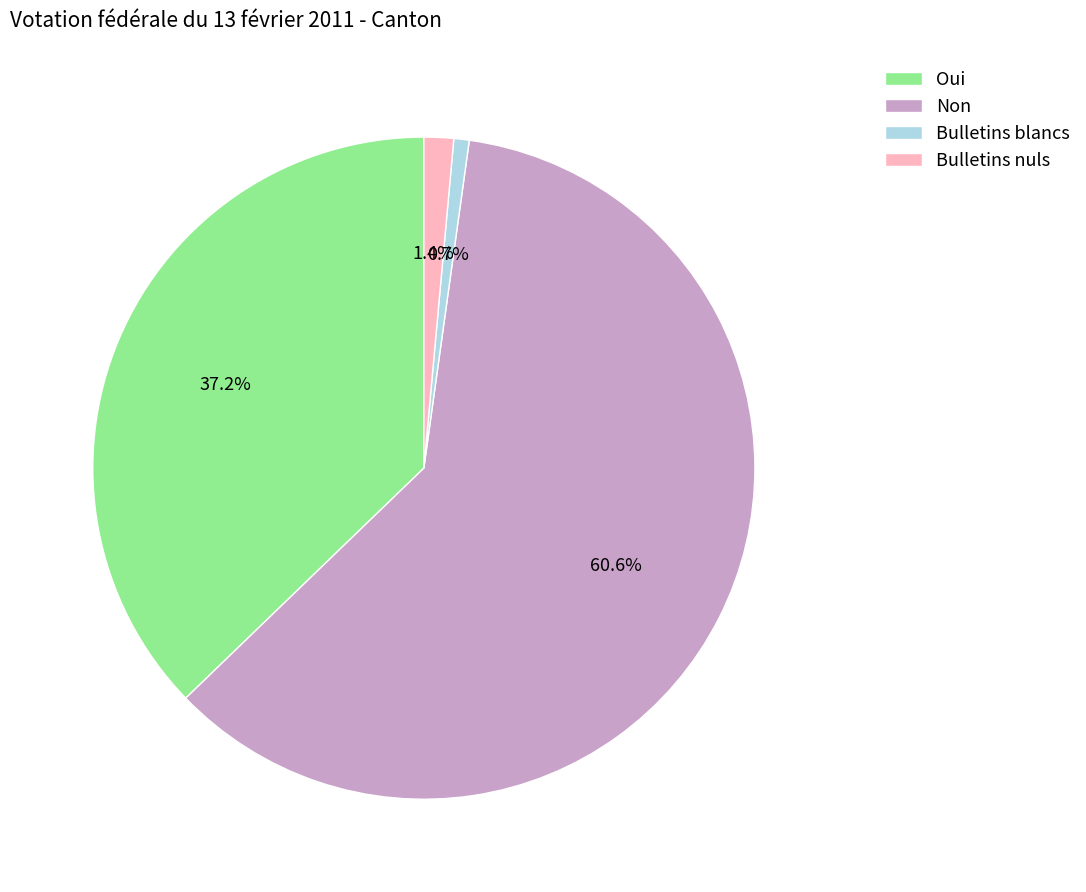

Count the number of slices in the pie.

4